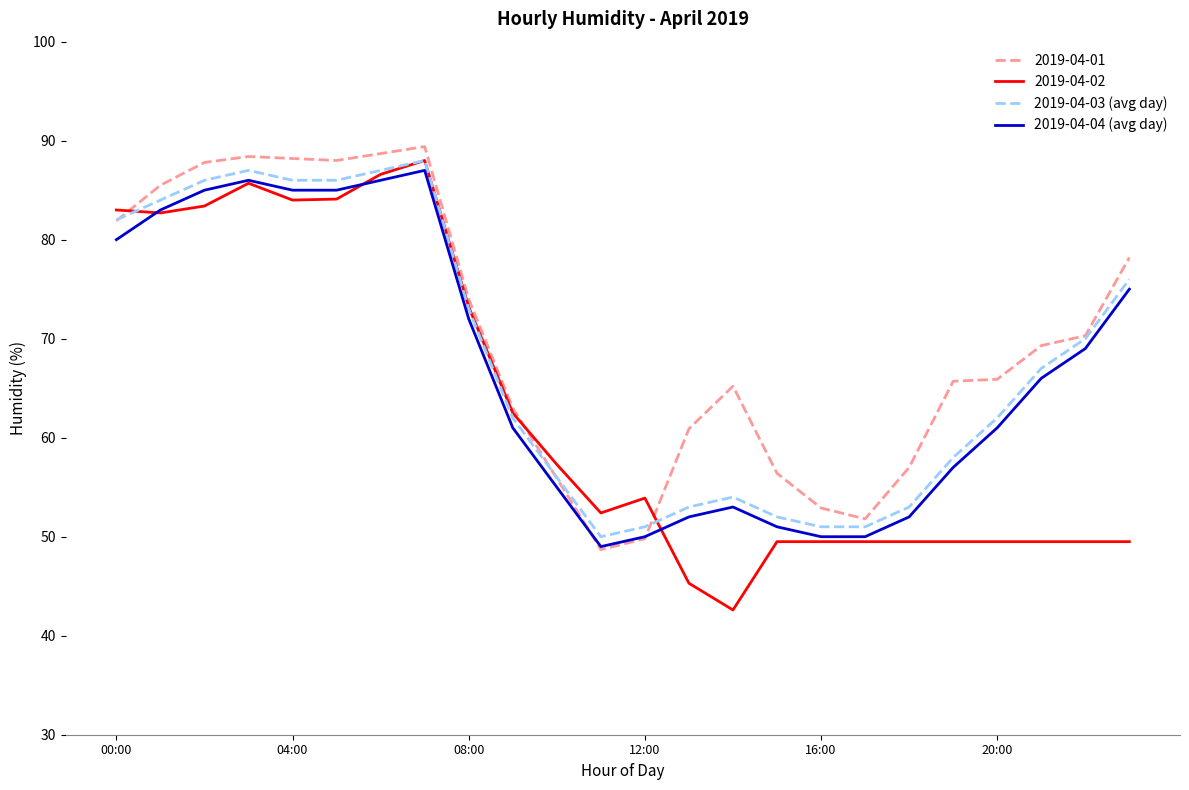

How many interior local peaks does the 2019-04-03 (avg day) series have?

3